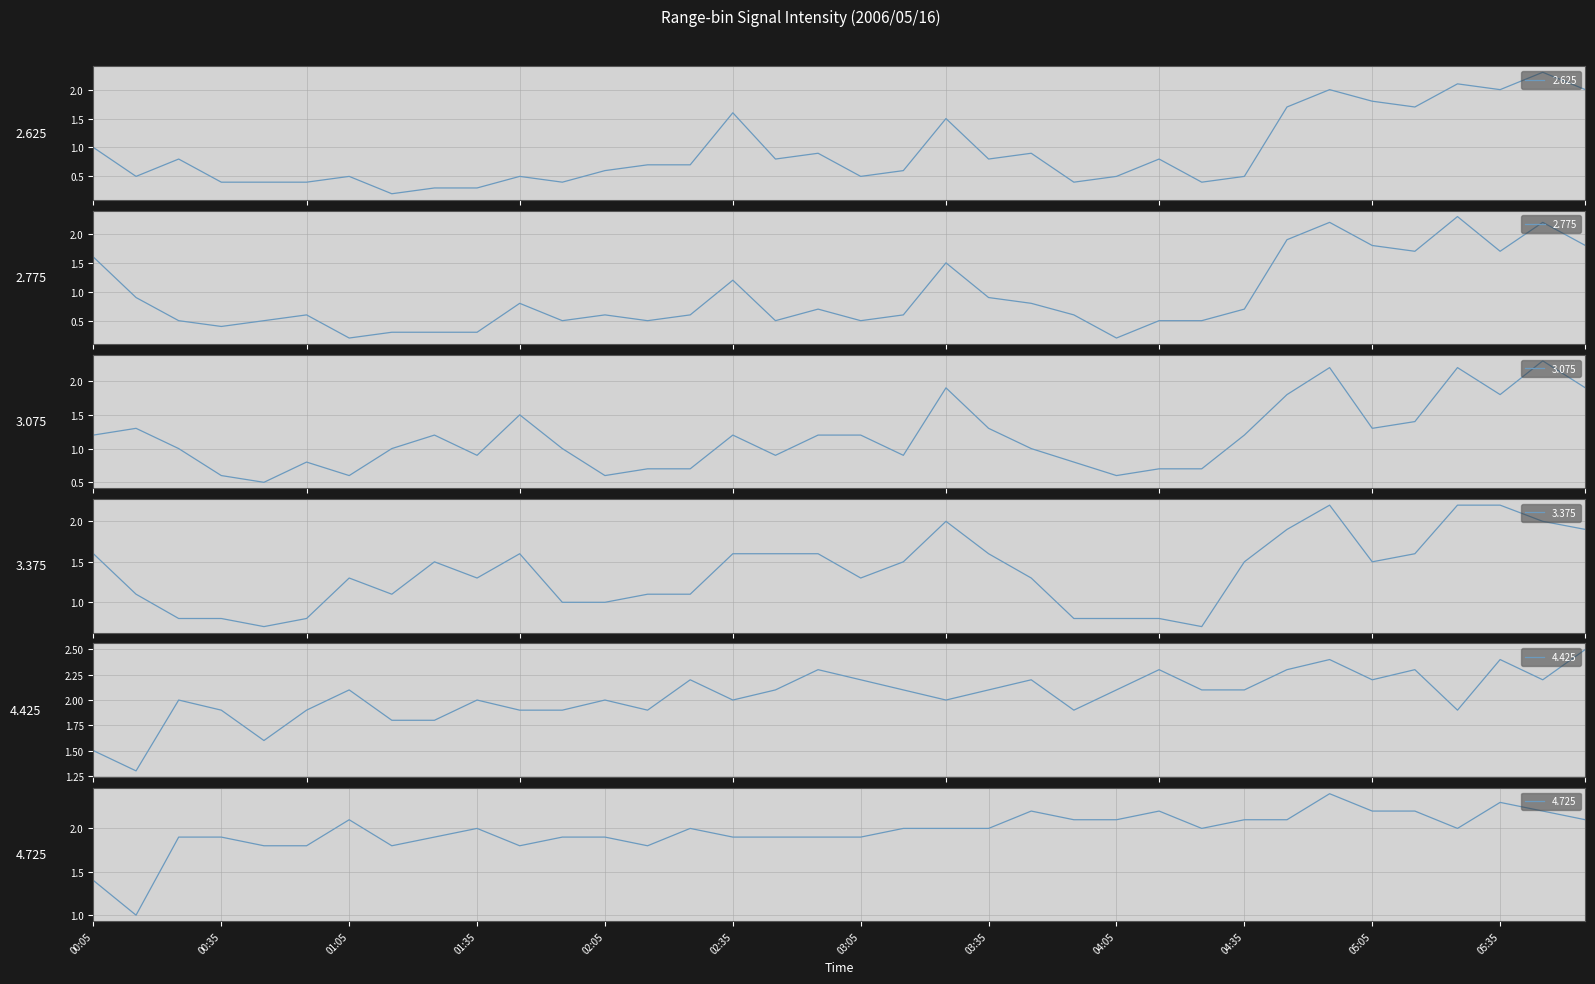

Reading left to right, transcribe all the data shown in this chart.

2.625: 00:05=1.0	00:15=0.5	00:25=0.8	00:35=0.4	00:45=0.4	00:55=0.4	01:05=0.5	01:15=0.2	01:25=0.3	01:35=0.3	01:45=0.5	01:55=0.4	02:05=0.6	02:15=0.7	02:25=0.7	02:35=1.6	02:45=0.8	02:55=0.9	03:05=0.5	03:15=0.6	03:25=1.5	03:35=0.8	03:45=0.9	03:55=0.4	04:05=0.5	04:15=0.8	04:25=0.4	04:35=0.5	04:45=1.7	04:55=2.0	05:05=1.8	05:15=1.7	05:25=2.1	05:35=2.0	05:45=2.3	05:55=2.0
2.775: 00:05=1.6	00:15=0.9	00:25=0.5	00:35=0.4	00:45=0.5	00:55=0.6	01:05=0.2	01:15=0.3	01:25=0.3	01:35=0.3	01:45=0.8	01:55=0.5	02:05=0.6	02:15=0.5	02:25=0.6	02:35=1.2	02:45=0.5	02:55=0.7	03:05=0.5	03:15=0.6	03:25=1.5	03:35=0.9	03:45=0.8	03:55=0.6	04:05=0.2	04:15=0.5	04:25=0.5	04:35=0.7	04:45=1.9	04:55=2.2	05:05=1.8	05:15=1.7	05:25=2.3	05:35=1.7	05:45=2.2	05:55=1.8
3.075: 00:05=1.2	00:15=1.3	00:25=1.0	00:35=0.6	00:45=0.5	00:55=0.8	01:05=0.6	01:15=1.0	01:25=1.2	01:35=0.9	01:45=1.5	01:55=1.0	02:05=0.6	02:15=0.7	02:25=0.7	02:35=1.2	02:45=0.9	02:55=1.2	03:05=1.2	03:15=0.9	03:25=1.9	03:35=1.3	03:45=1.0	03:55=0.8	04:05=0.6	04:15=0.7	04:25=0.7	04:35=1.2	04:45=1.8	04:55=2.2	05:05=1.3	05:15=1.4	05:25=2.2	05:35=1.8	05:45=2.3	05:55=1.9
3.375: 00:05=1.6	00:15=1.1	00:25=0.8	00:35=0.8	00:45=0.7	00:55=0.8	01:05=1.3	01:15=1.1	01:25=1.5	01:35=1.3	01:45=1.6	01:55=1.0	02:05=1.0	02:15=1.1	02:25=1.1	02:35=1.6	02:45=1.6	02:55=1.6	03:05=1.3	03:15=1.5	03:25=2.0	03:35=1.6	03:45=1.3	03:55=0.8	04:05=0.8	04:15=0.8	04:25=0.7	04:35=1.5	04:45=1.9	04:55=2.2	05:05=1.5	05:15=1.6	05:25=2.2	05:35=2.2	05:45=2.0	05:55=1.9
4.425: 00:05=1.5	00:15=1.3	00:25=2.0	00:35=1.9	00:45=1.6	00:55=1.9	01:05=2.1	01:15=1.8	01:25=1.8	01:35=2.0	01:45=1.9	01:55=1.9	02:05=2.0	02:15=1.9	02:25=2.2	02:35=2.0	02:45=2.1	02:55=2.3	03:05=2.2	03:15=2.1	03:25=2.0	03:35=2.1	03:45=2.2	03:55=1.9	04:05=2.1	04:15=2.3	04:25=2.1	04:35=2.1	04:45=2.3	04:55=2.4	05:05=2.2	05:15=2.3	05:25=1.9	05:35=2.4	05:45=2.2	05:55=2.5
4.725: 00:05=1.4	00:15=1.0	00:25=1.9	00:35=1.9	00:45=1.8	00:55=1.8	01:05=2.1	01:15=1.8	01:25=1.9	01:35=2.0	01:45=1.8	01:55=1.9	02:05=1.9	02:15=1.8	02:25=2.0	02:35=1.9	02:45=1.9	02:55=1.9	03:05=1.9	03:15=2.0	03:25=2.0	03:35=2.0	03:45=2.2	03:55=2.1	04:05=2.1	04:15=2.2	04:25=2.0	04:35=2.1	04:45=2.1	04:55=2.4	05:05=2.2	05:15=2.2	05:25=2.0	05:35=2.3	05:45=2.2	05:55=2.1